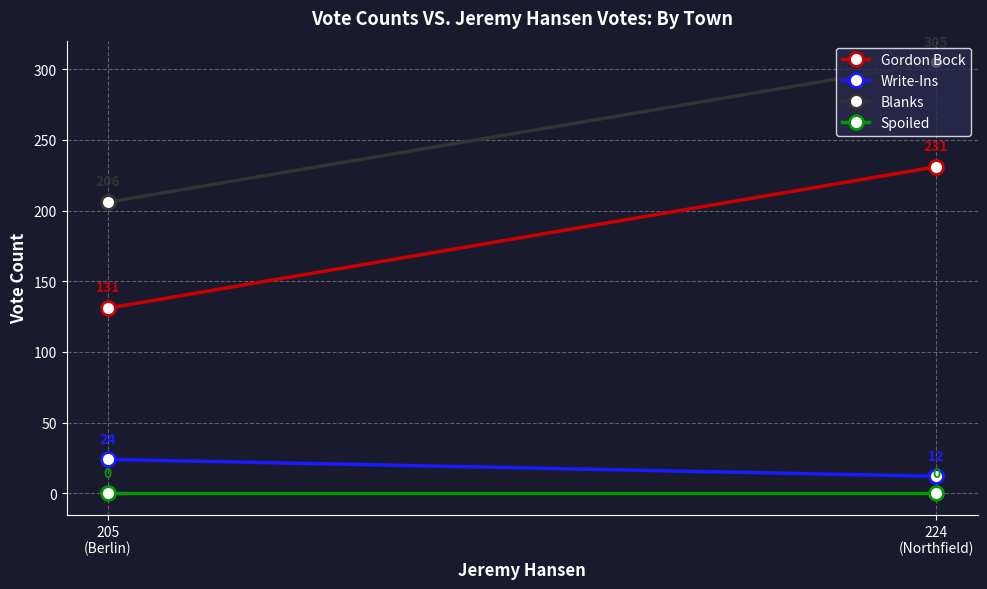

Which series has the largest range (max minus min)?

Gordon Bock